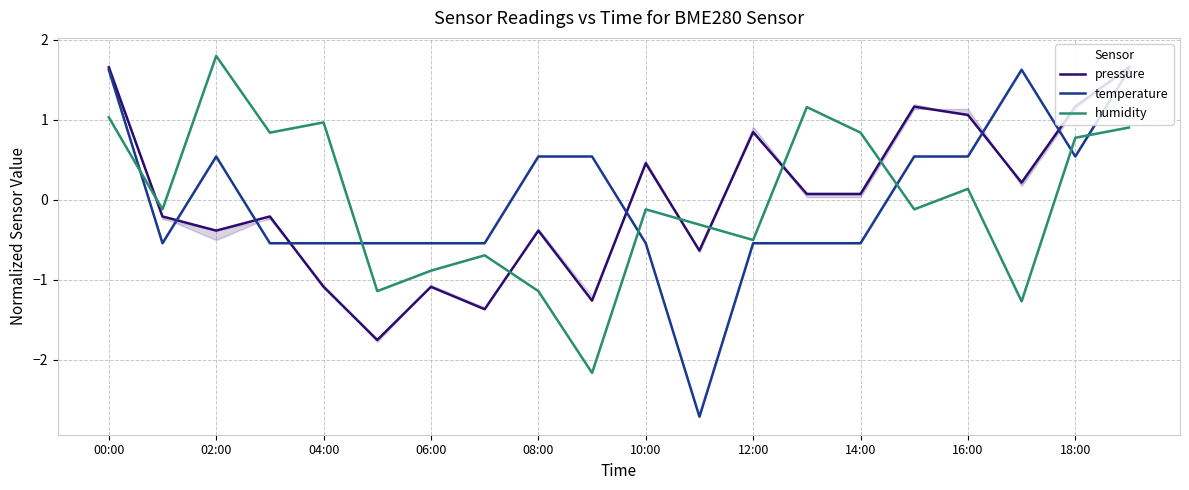

Which category has the highest value in the humidity series?

02:00